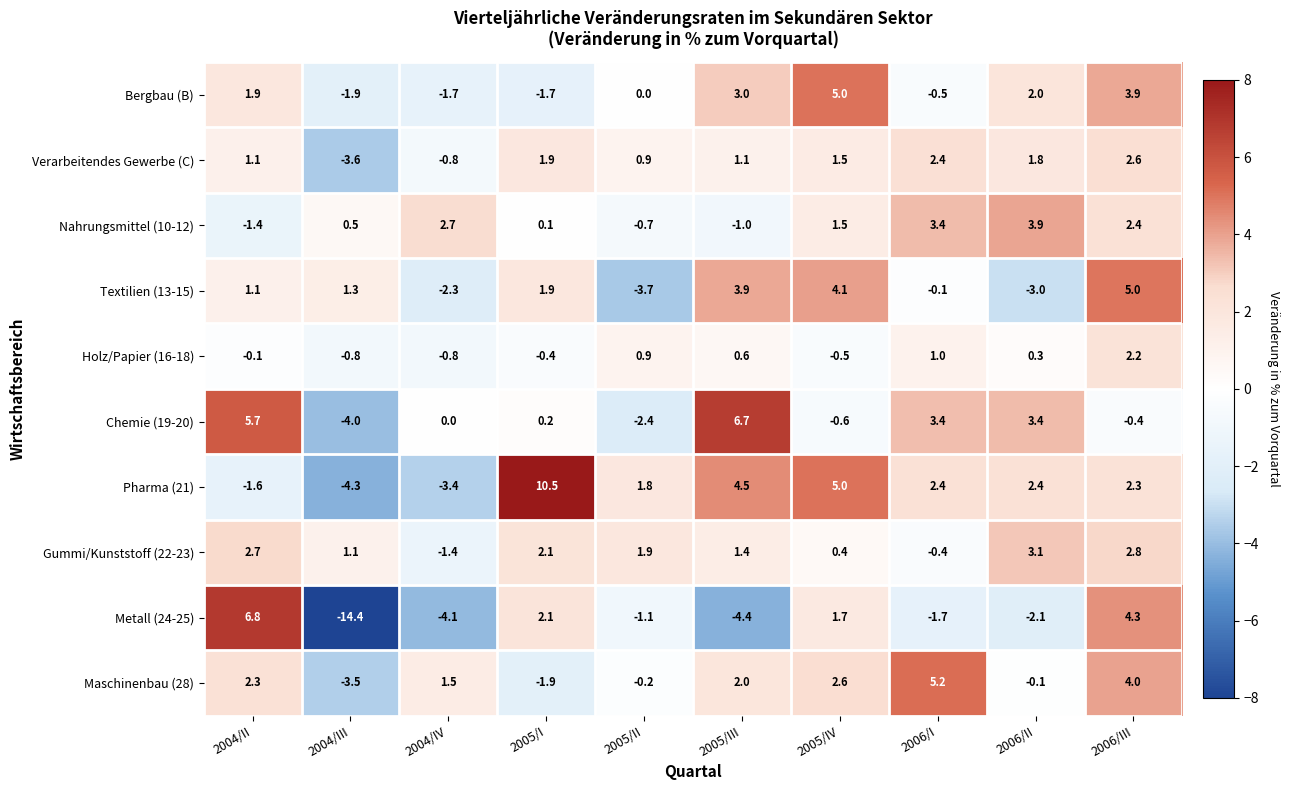

Which category has the lowest value across all series?

2004/III